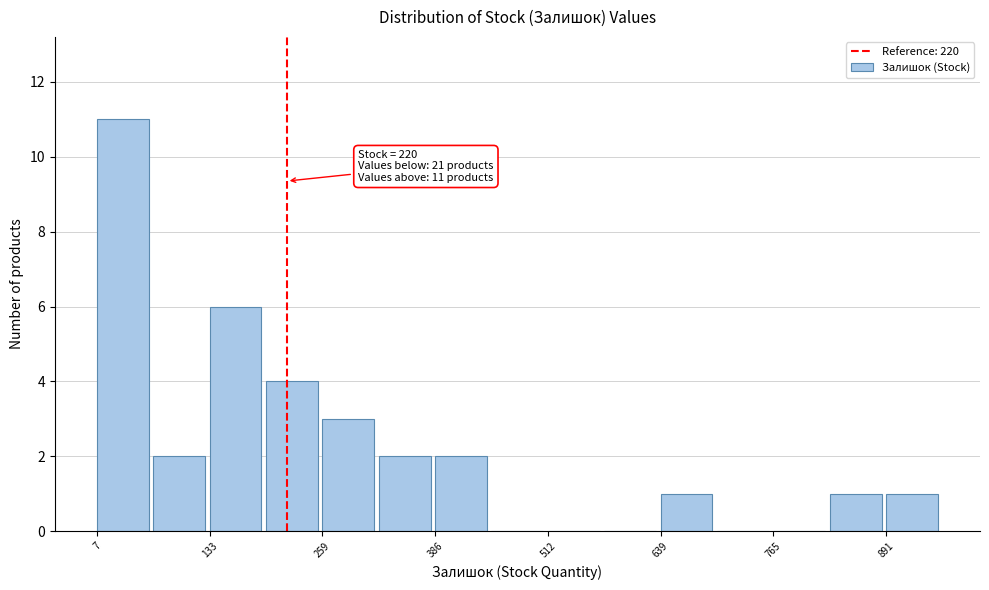

Around what value on the x-axis is the tallest bar? Give the approximate position of its centre, as read against the axis.

40